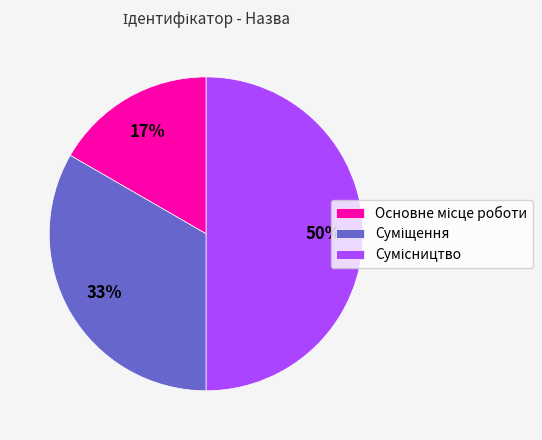

To the nearest percent, what is the average slice percentage?

33%